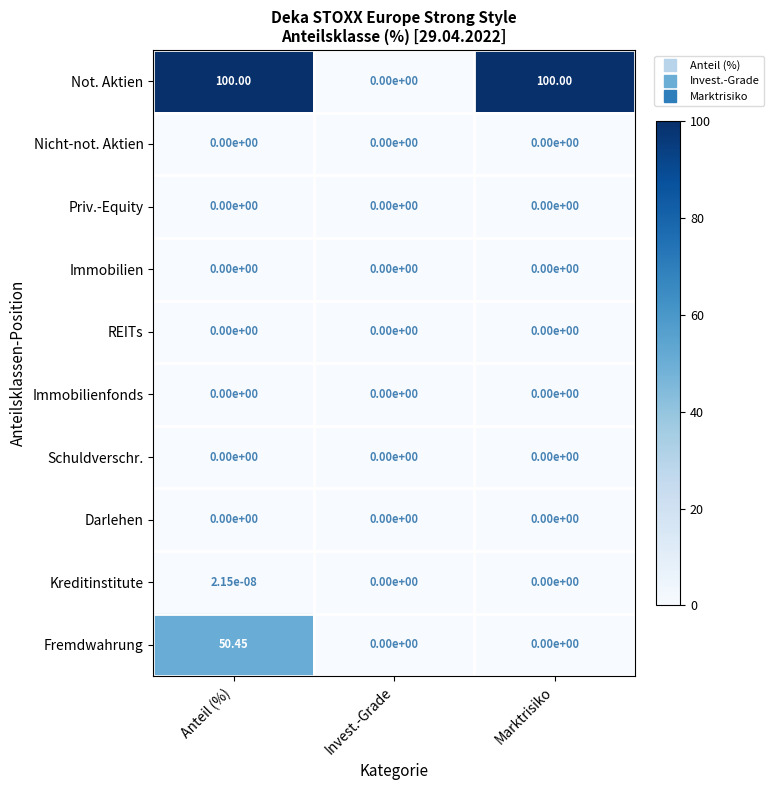

Which series changed the most between Anteil (%) and Invest.-Grade?

Not. Aktien